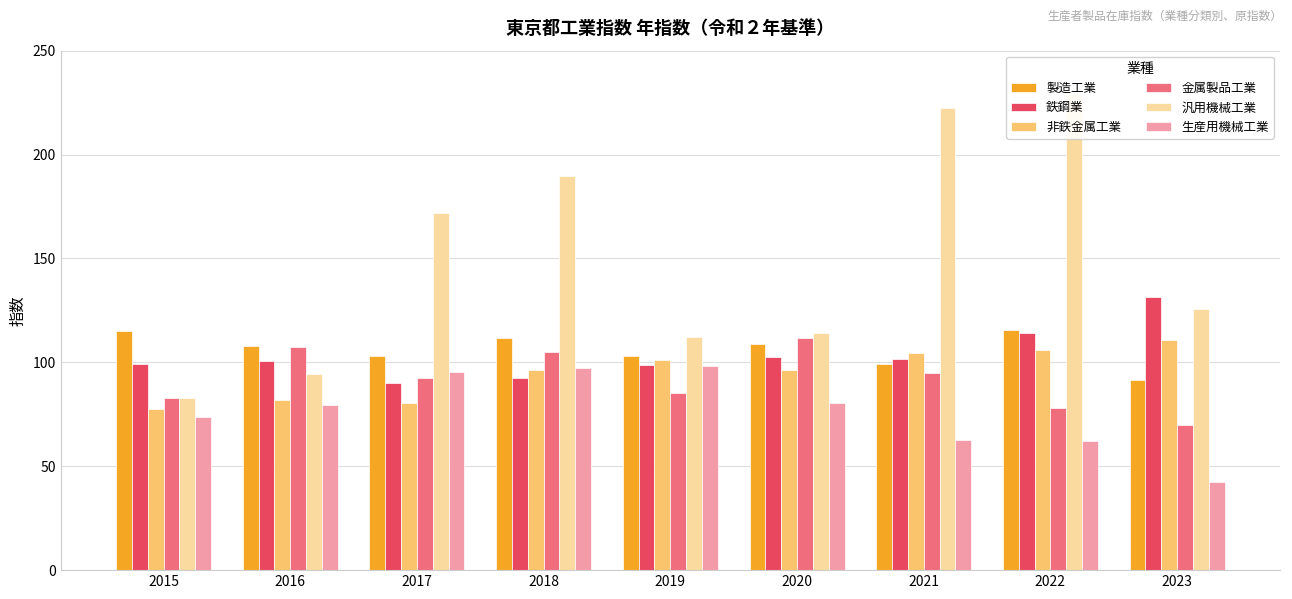

Which has a higher value, 2018 or 2015?

2015